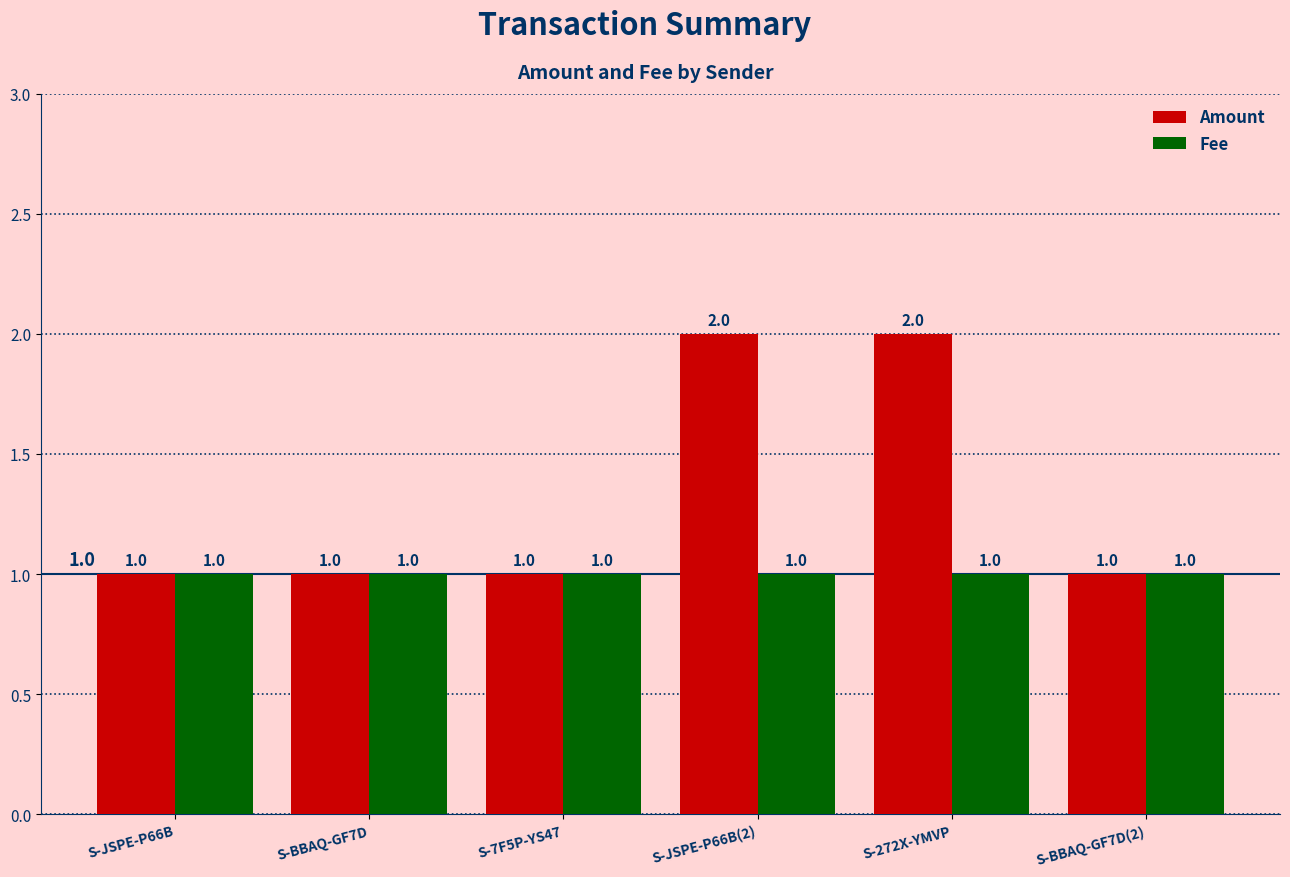

What is the difference between the highest and lowest values at S-JSPE-P66B(2)?

1